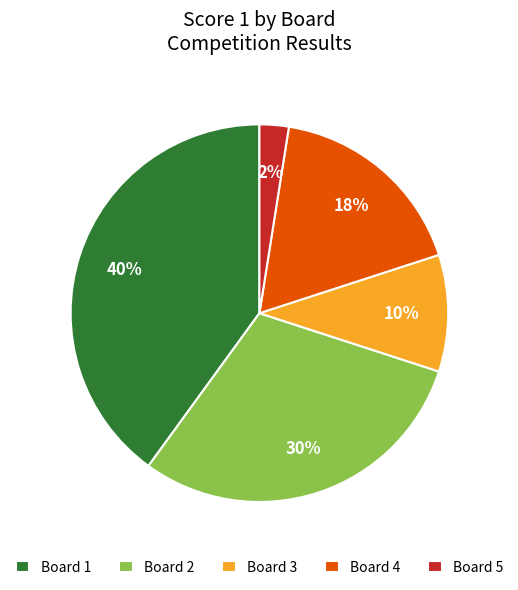

The Board 1 slice represents 40% of the pie. True or false?

True